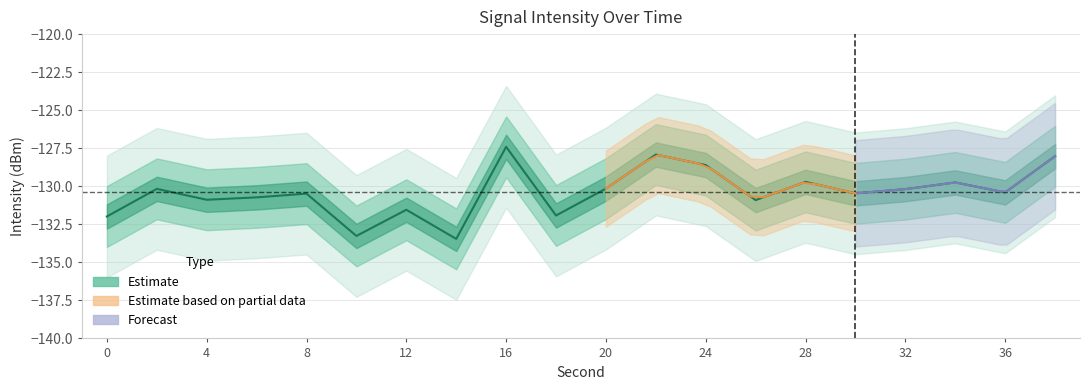

Does the chart display data point markers on the line(s)?

No